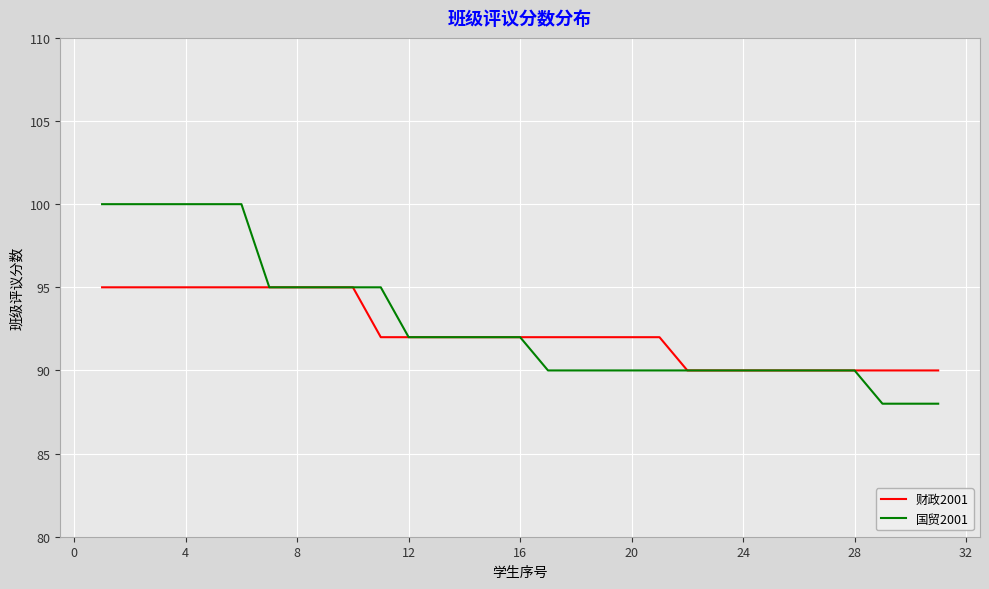

What is the minimum value for 财政2001?

90